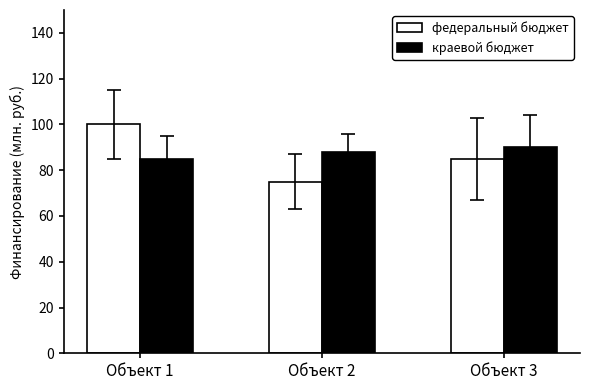

Count the федеральный бюджет values in the range 75 to 100.

3